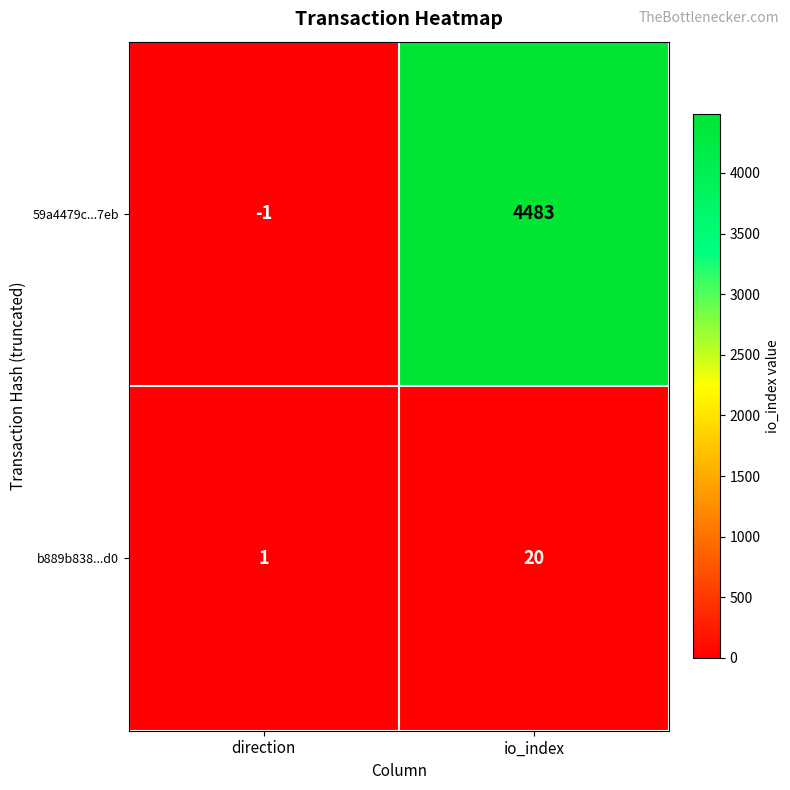

At which category is the sum across all series the highest?

io_index